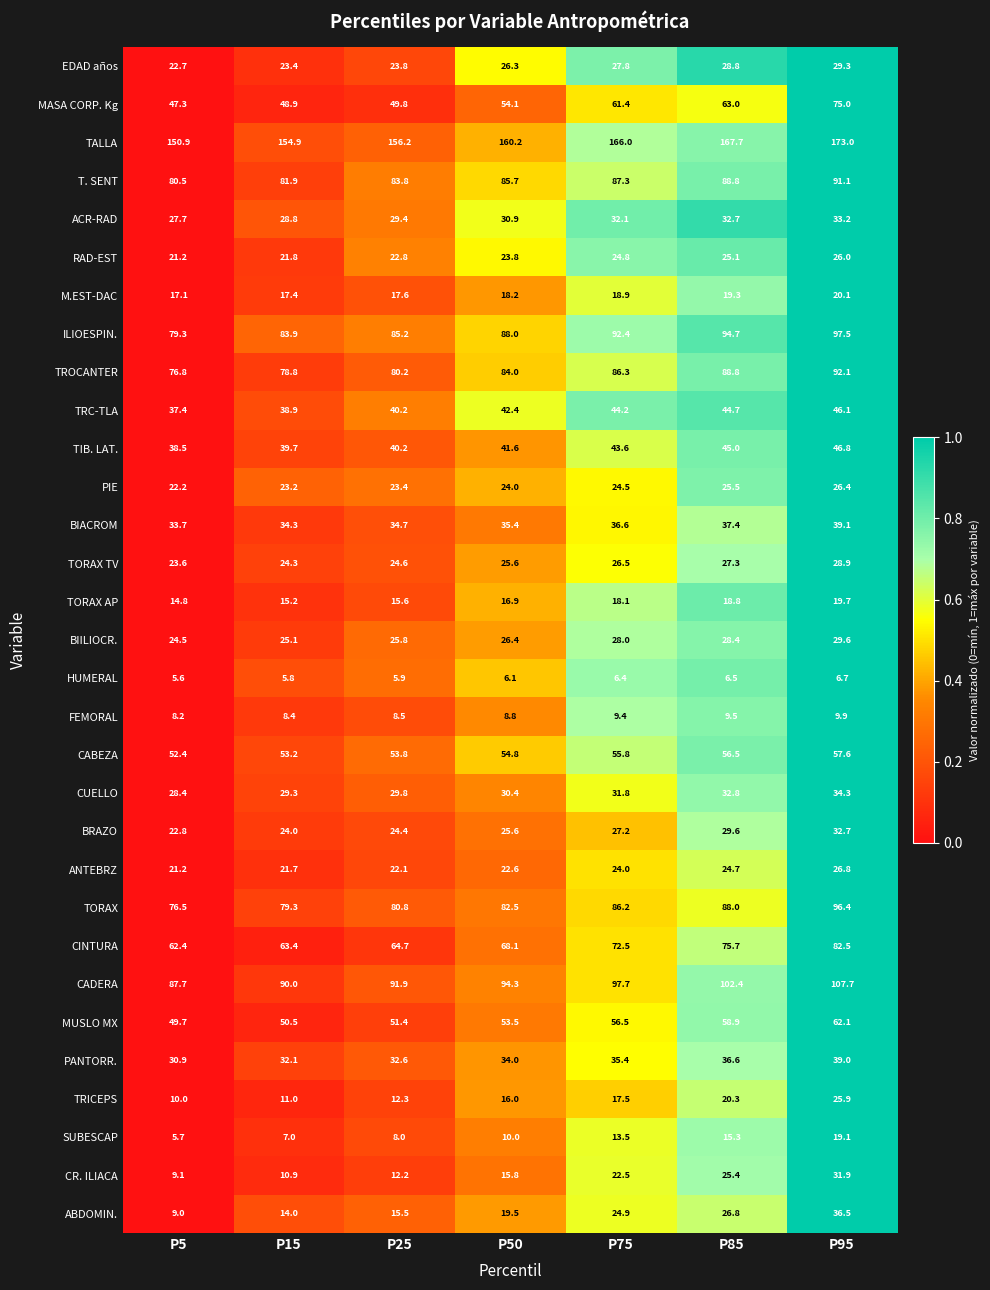

What is the total value across all series at P75?

1399.8